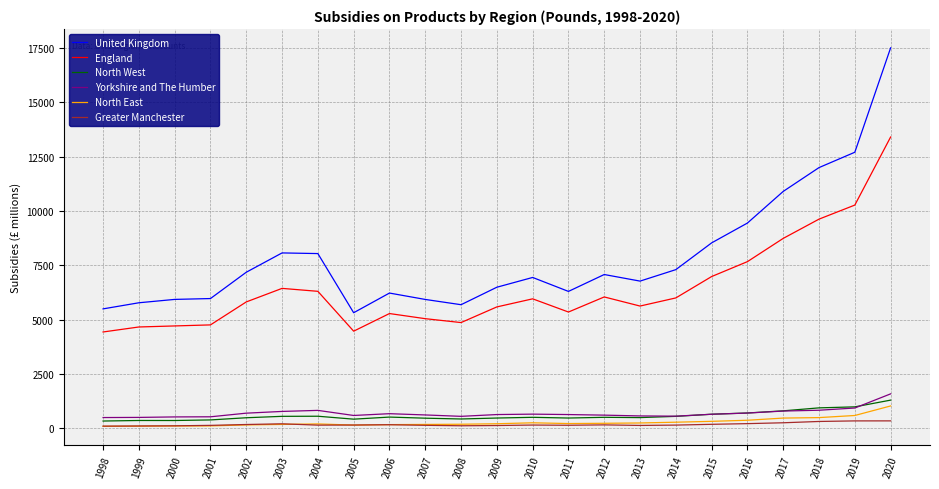

Which series has the largest range (max minus min)?

United Kingdom